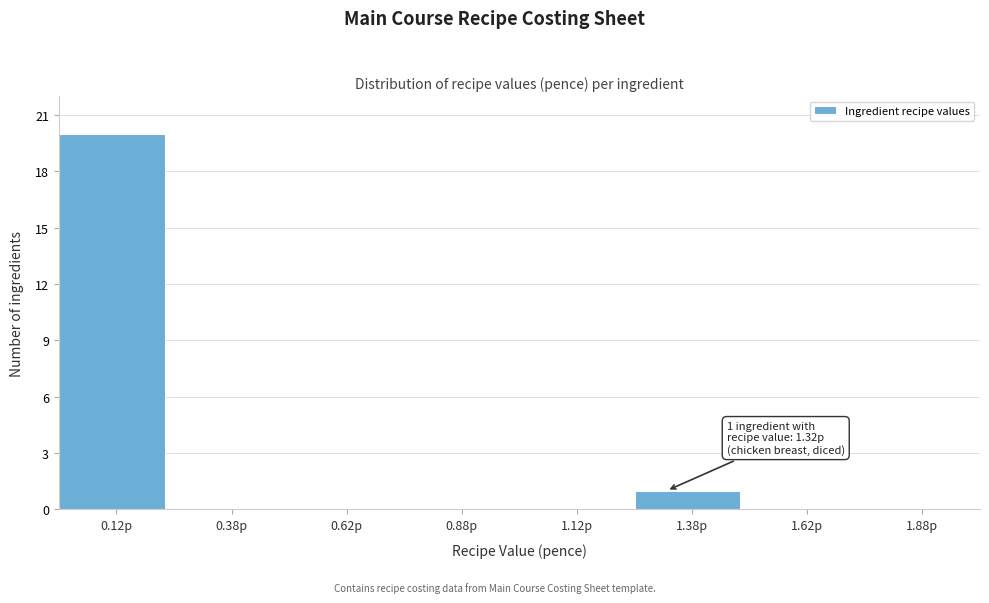

Which range on the x-axis has the tallest bar?

0.00 to 0.25